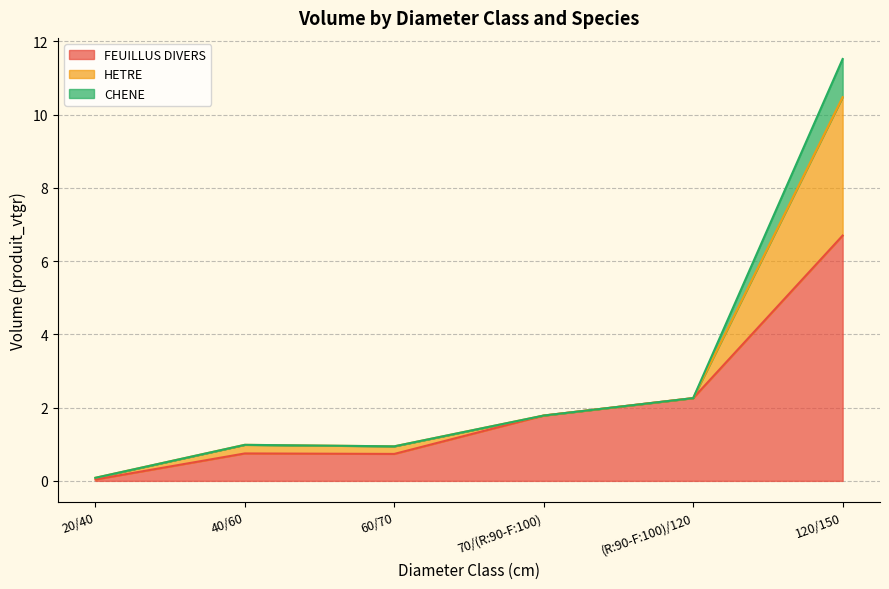

Is it true that FEUILLUS DIVERS equals 0.7 at 60/70?

True